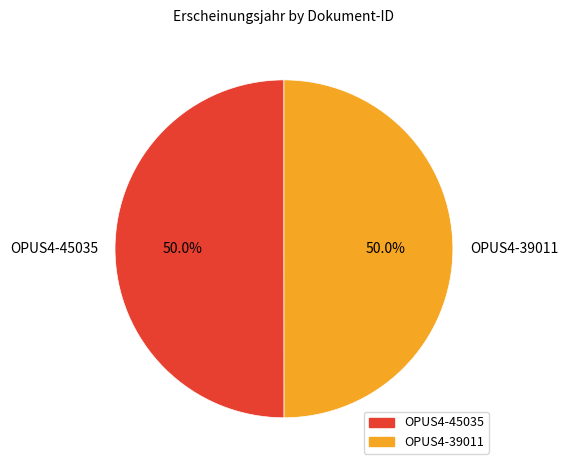

The OPUS4-39011 slice represents 37% of the pie. True or false?

False